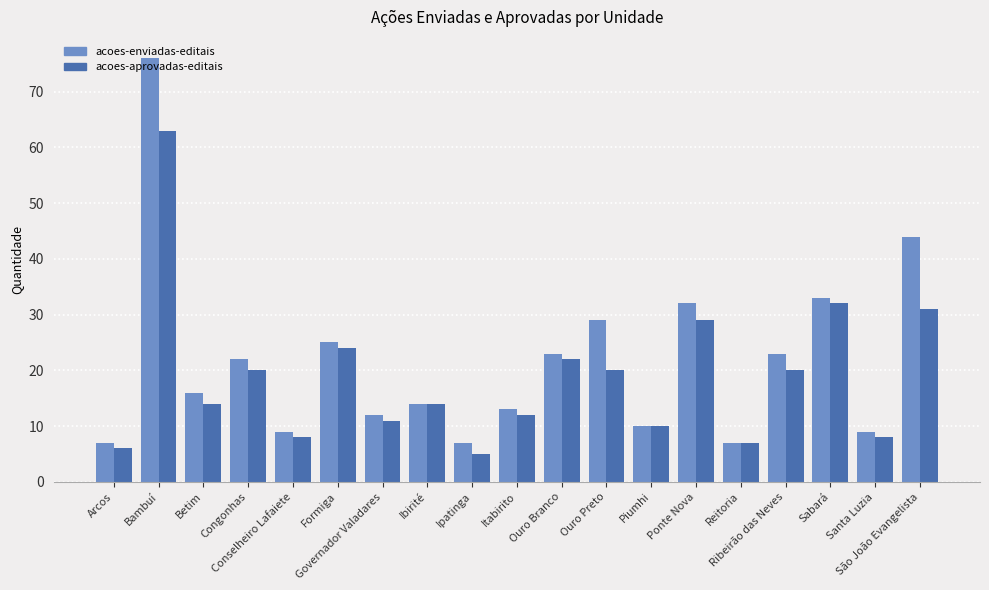

What is the label of the 4th bar from the left?

Congonhas